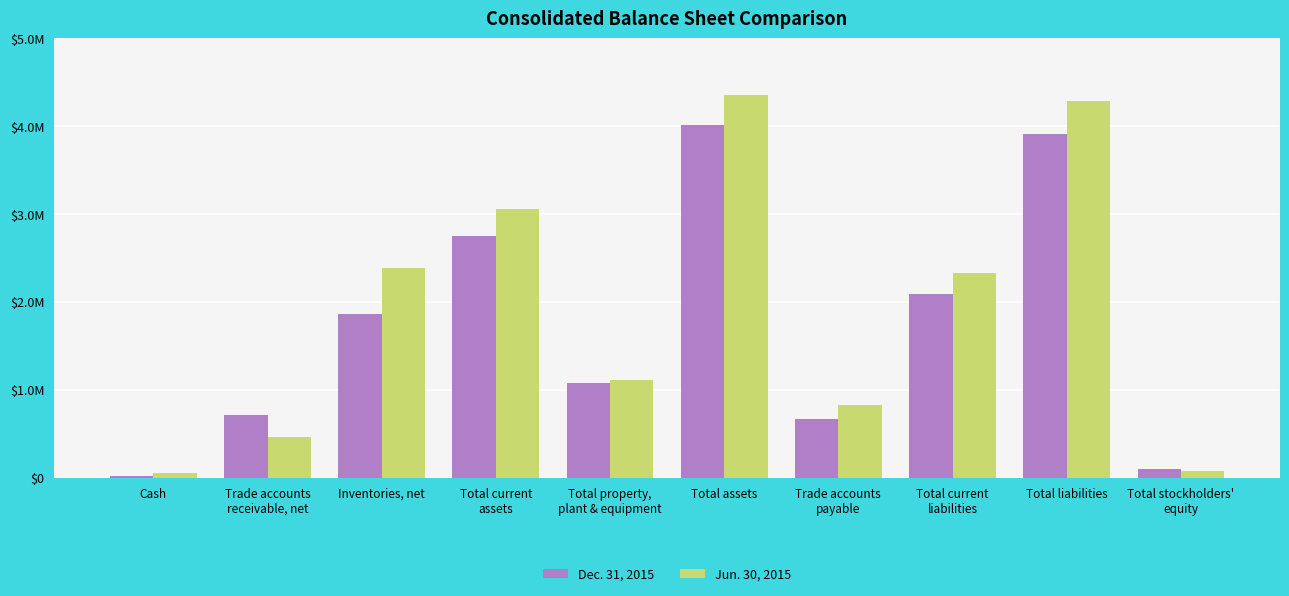

Are the bars horizontal?

No